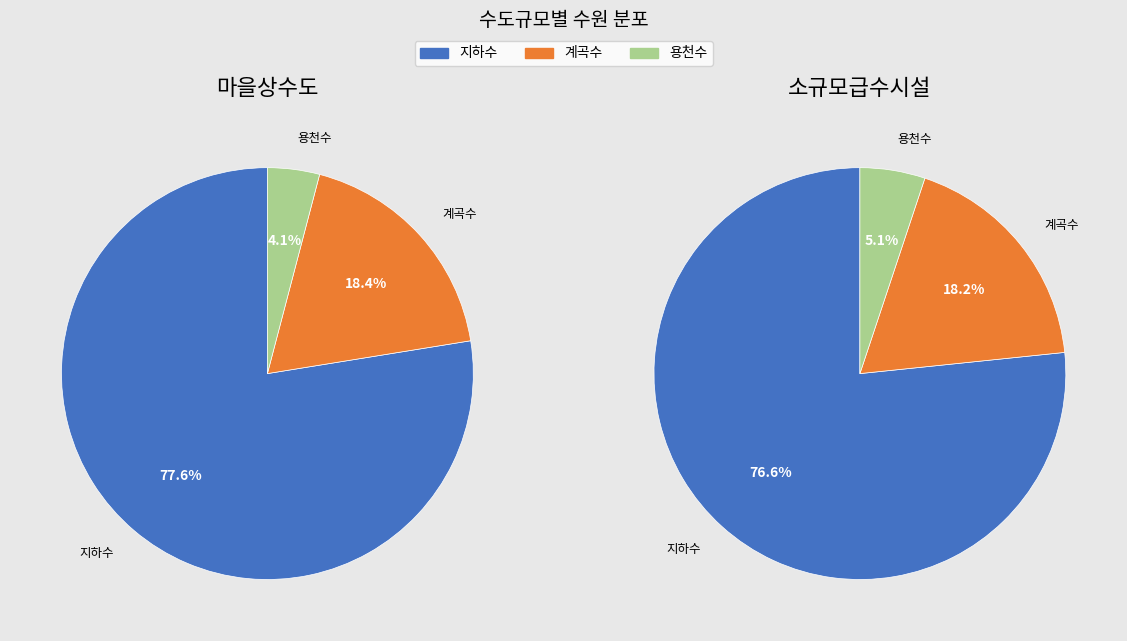

To the nearest percent, what is the average slice percentage?

33%